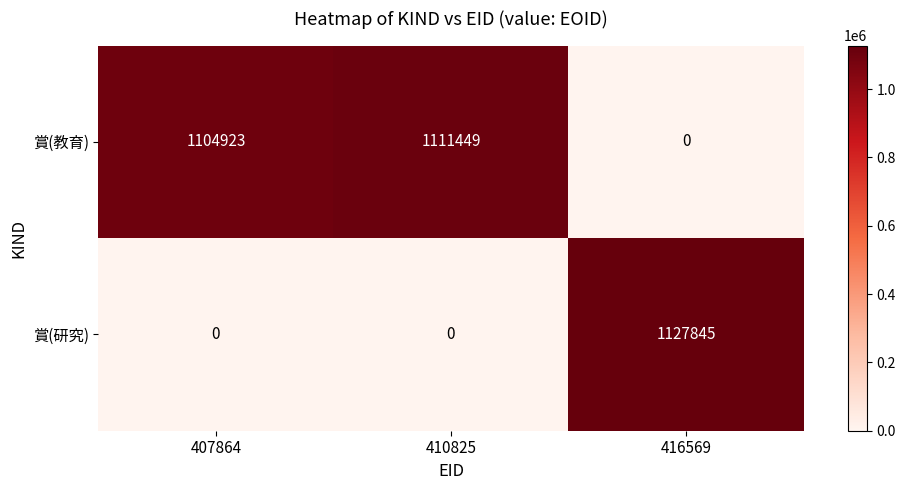

The value of 賞(研究) at 410825 is -407213. True or false?

False